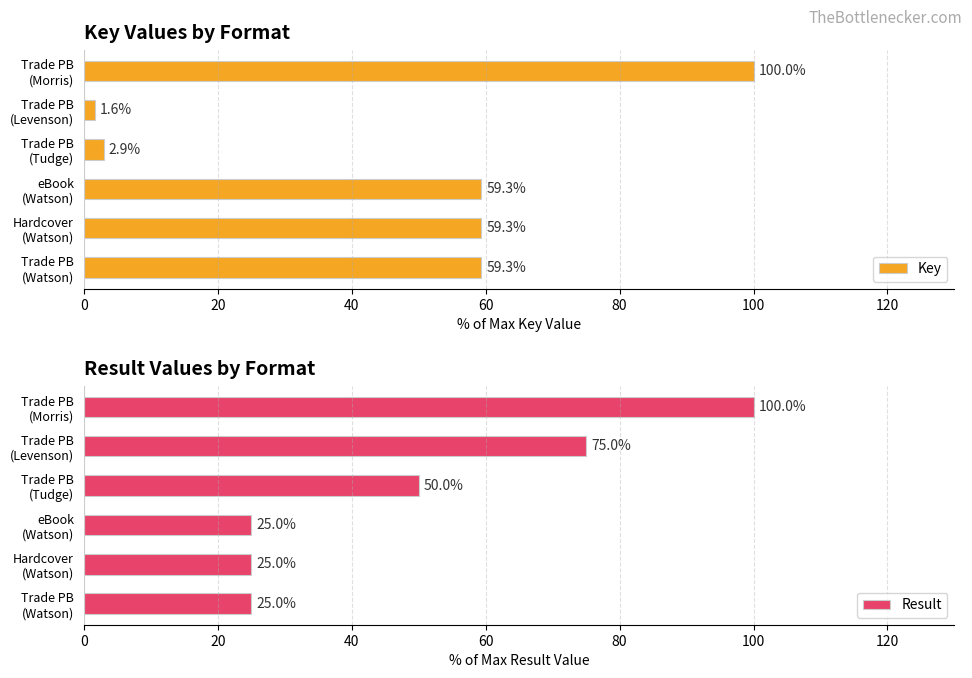

The Result series shows 25.0 at 20. True or false?

True